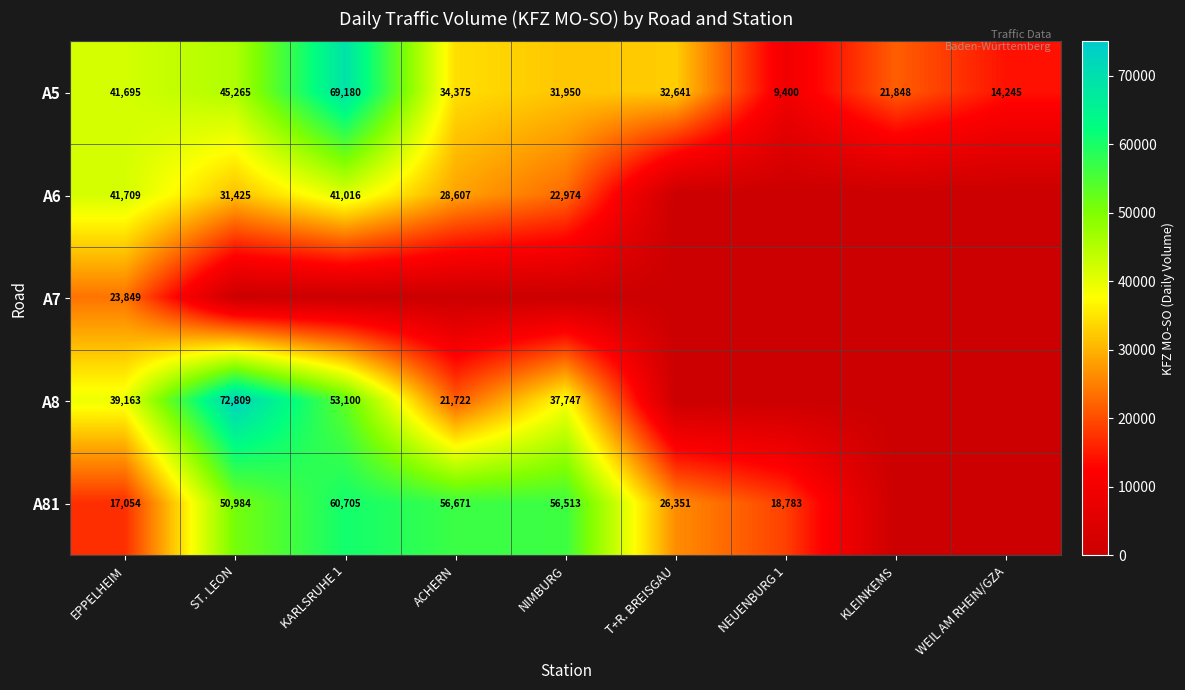

What is the difference between the maximum and minimum values in the A5 series?

59780